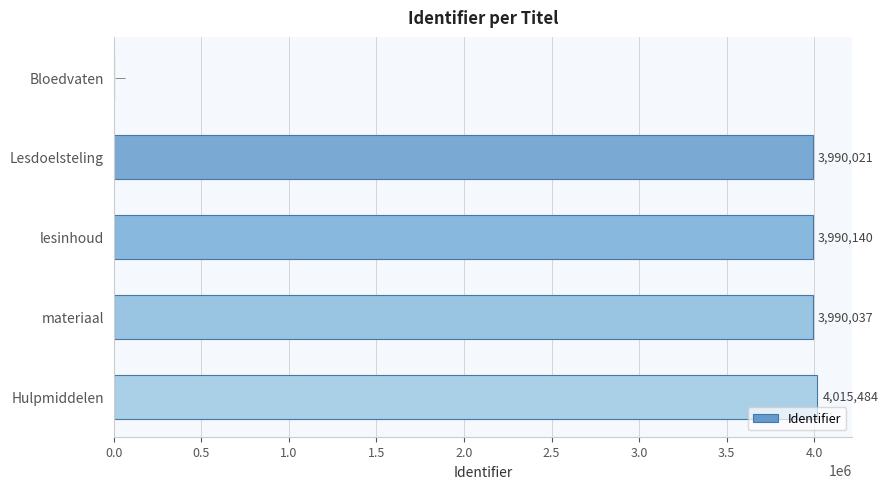

At which category does the chart reach its peak across all series?

Hulpmiddelen